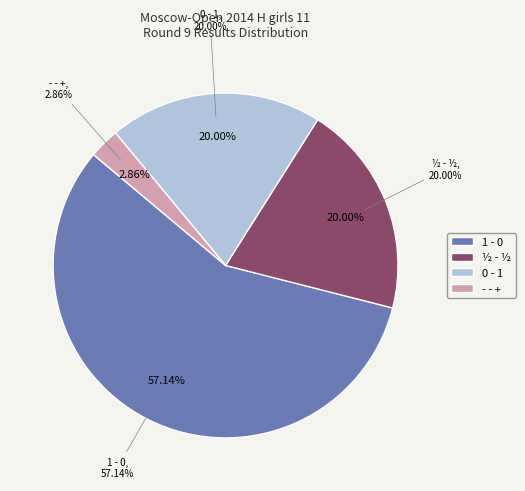

To the nearest percent, what percentage of the pie is 0 - 1?

20%